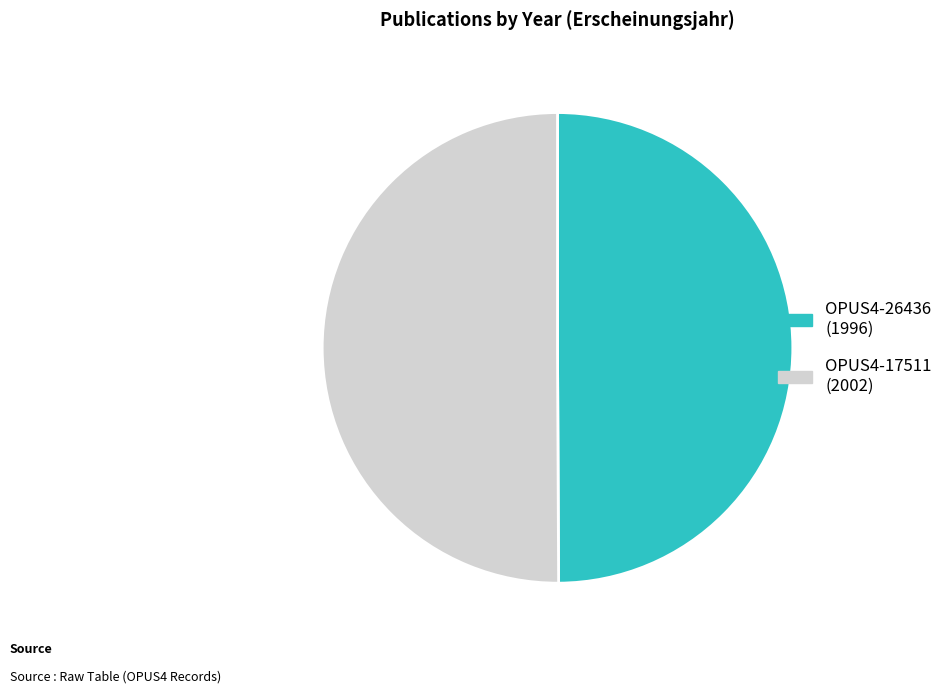

Is it true that OPUS4-17511 is 37% of the pie?

False